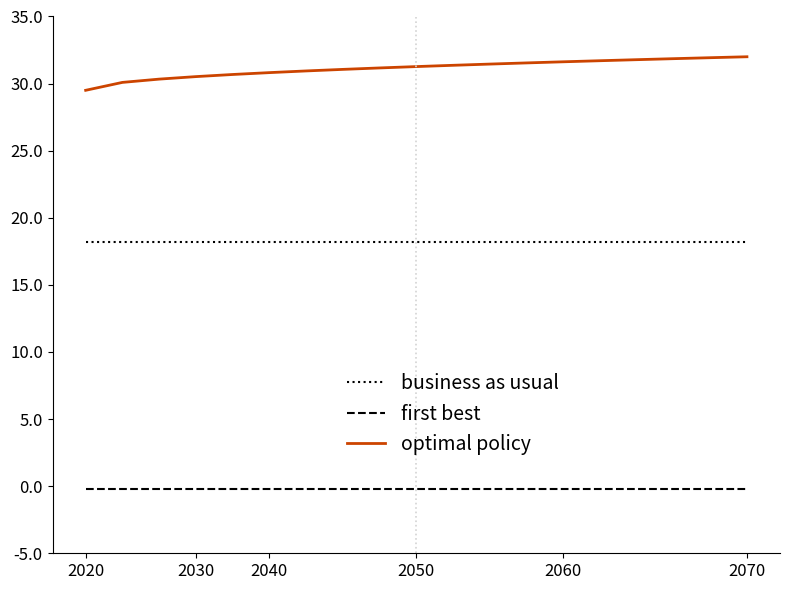

Which series has the largest range (max minus min)?

optimal policy